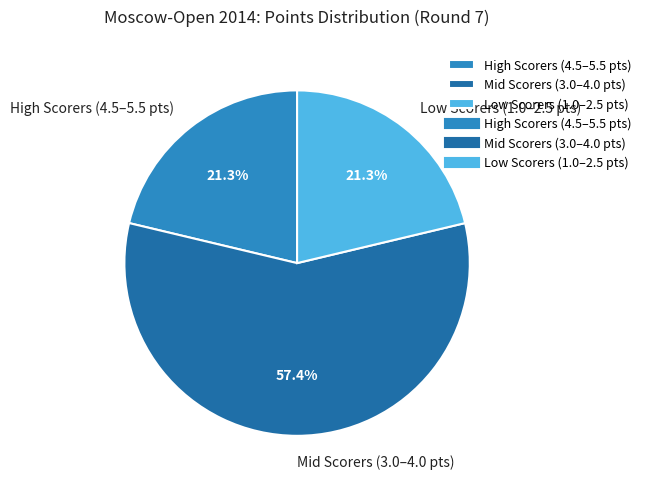

Is there any slice that represents more than half of the pie?

Yes